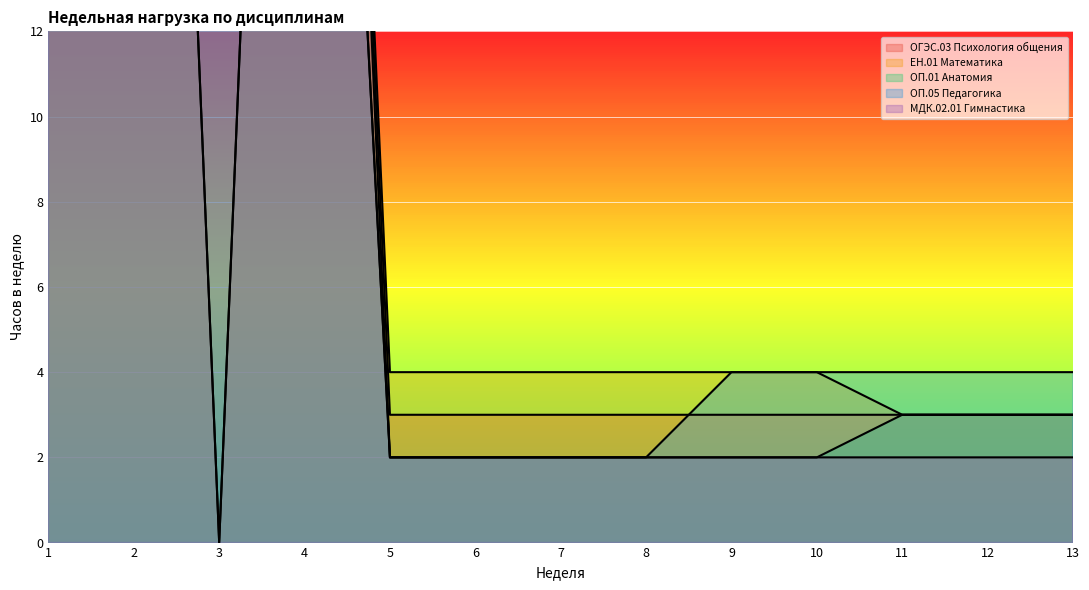

The ОГЭС.03 Психология общения series shows 4 at 5. True or false?

False